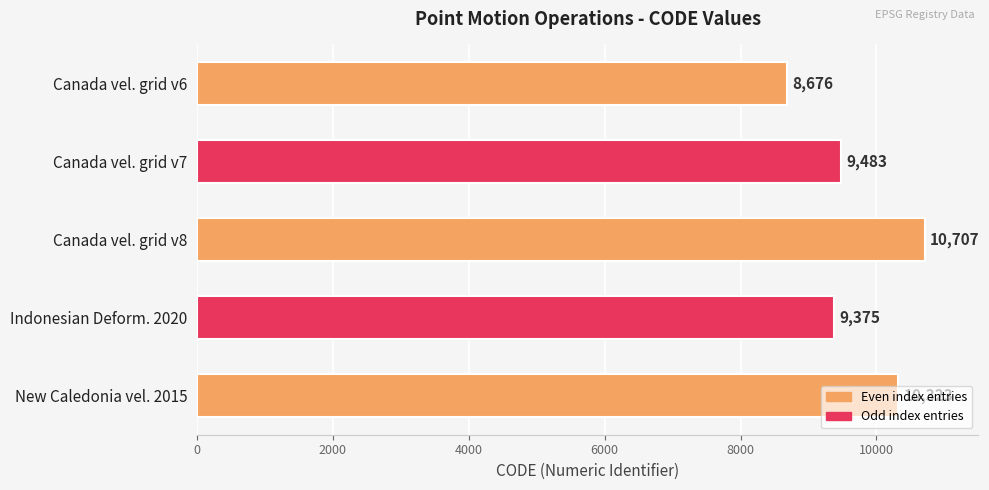

What is the average value?

9713